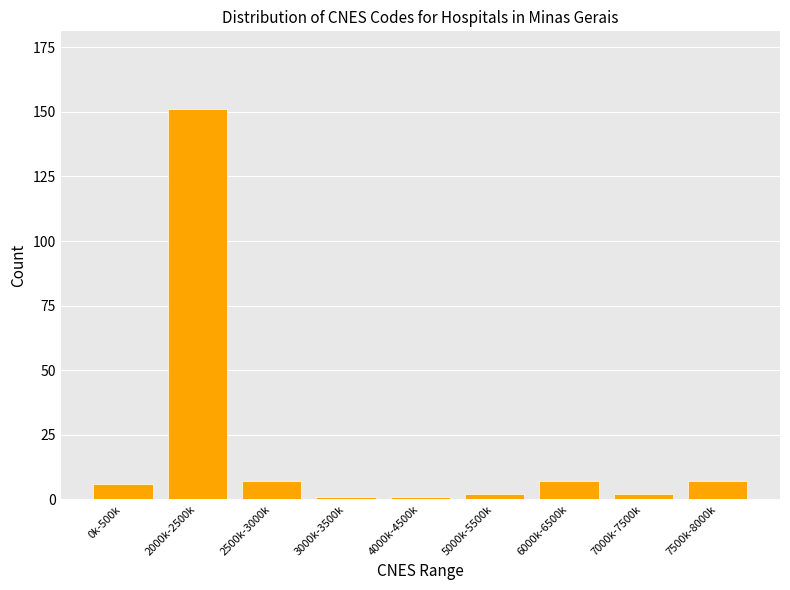

Reading right to left, list all the values displayed in this chart.

7	2	7	2	1	1	7	151	6